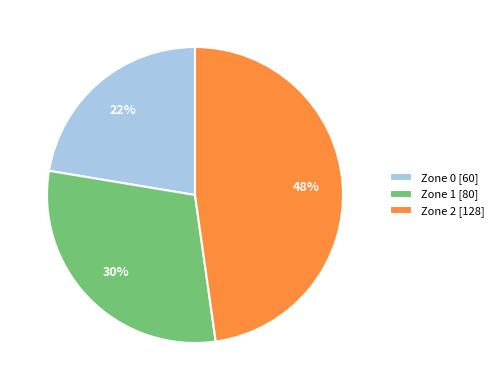

How many slices are in this pie chart?

3